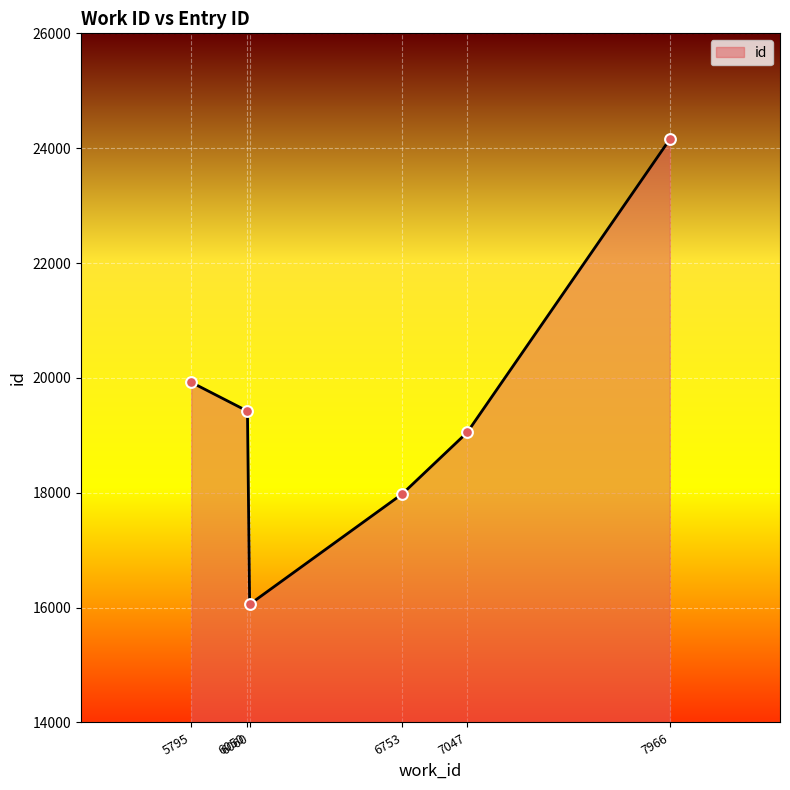

Approximately how many times larger is the value at 6060 compared to 6050?

0.8